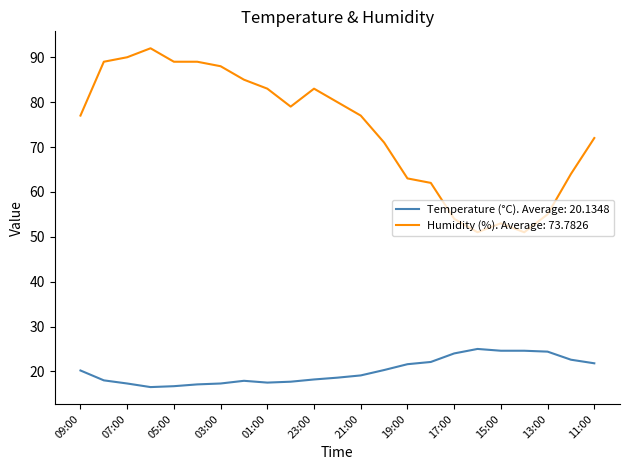

What is the smallest value displayed?

16.5